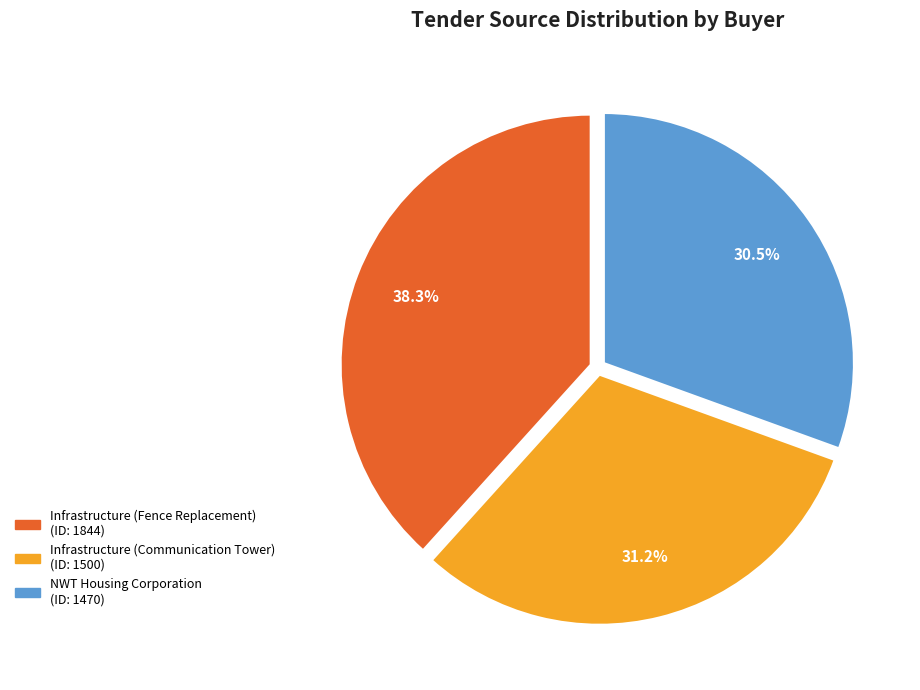

How many segments does this pie chart have?

3